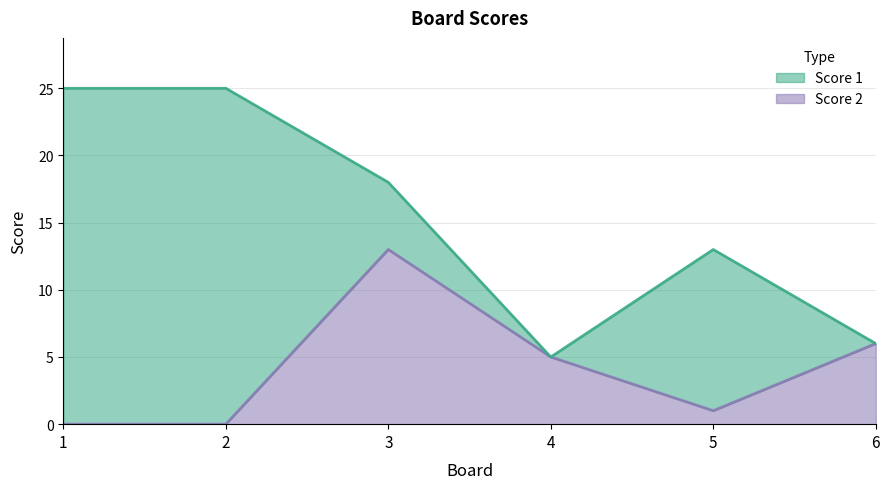

Does the chart have visible grid lines?

Yes